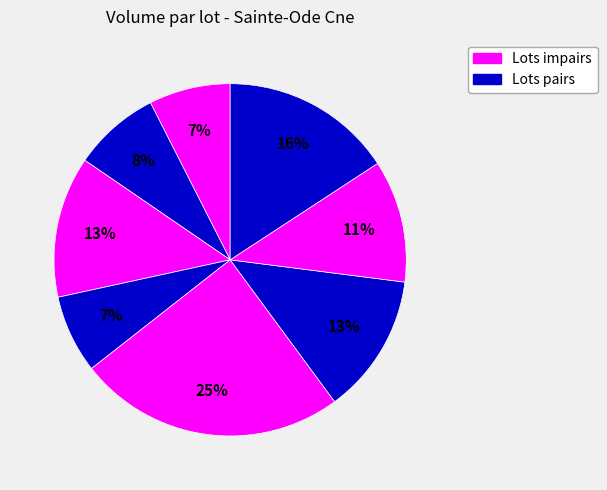

To the nearest percent, what is the average slice percentage?

12%